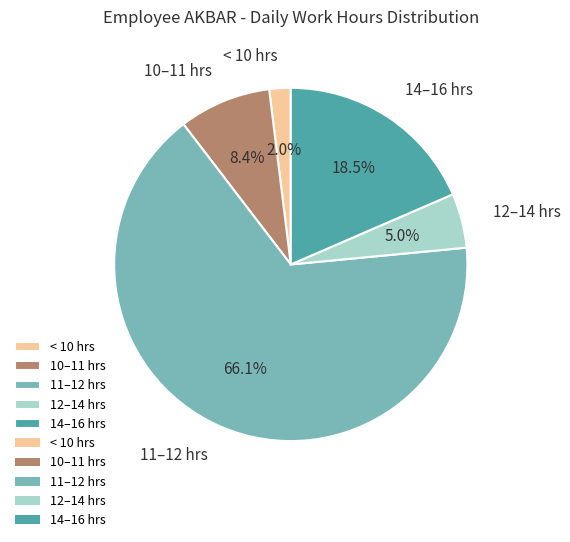

Which category accounts for the majority?

11–12 hrs